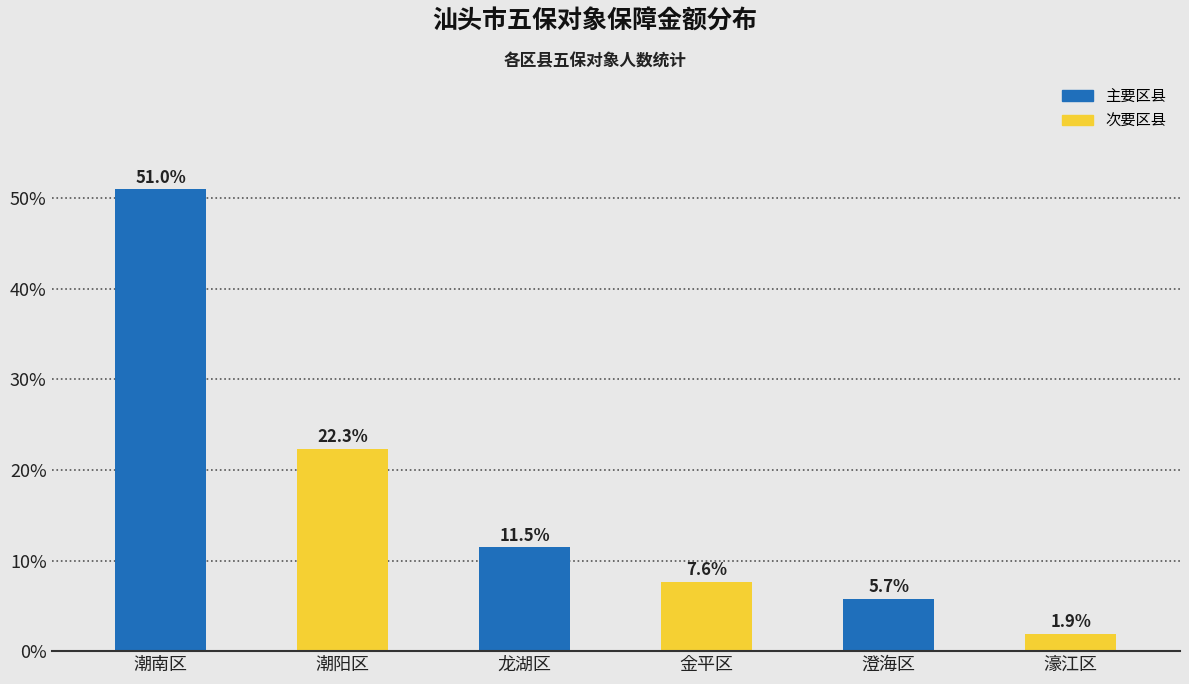

Reading left to right, list all the values displayed in this chart.

潮南区=51.0	潮阳区=22.3	龙湖区=11.5	金平区=7.6	澄海区=5.7	濠江区=1.9